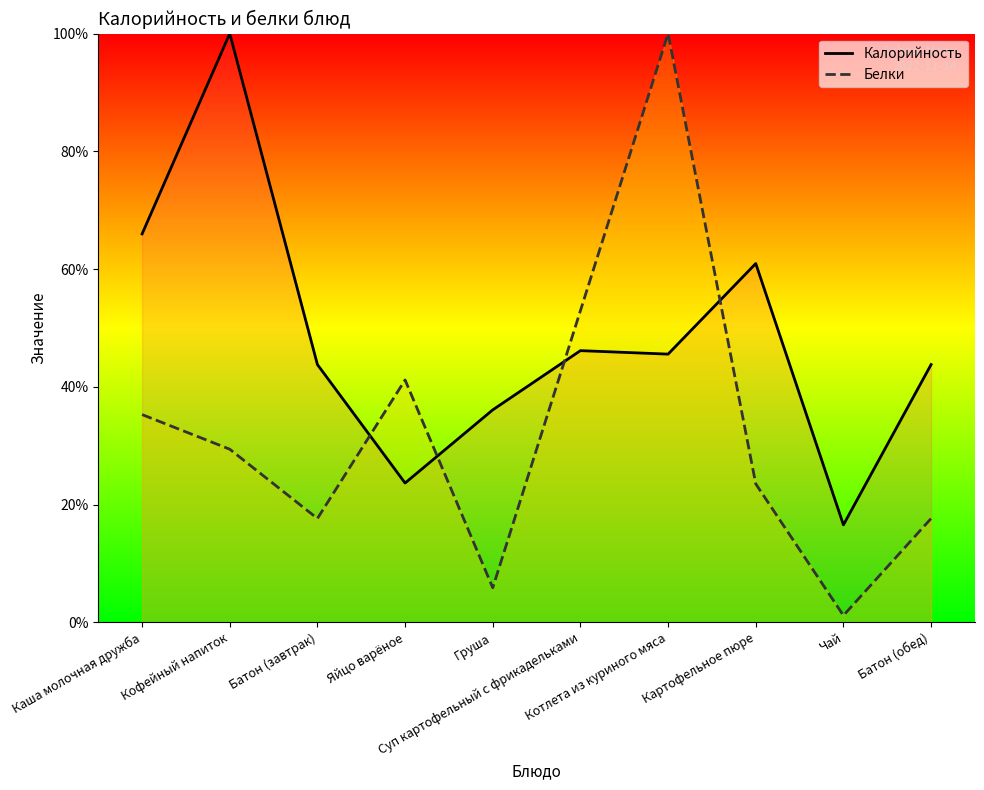

What value does the Калорийность series have at Кофейный напиток?

100.0